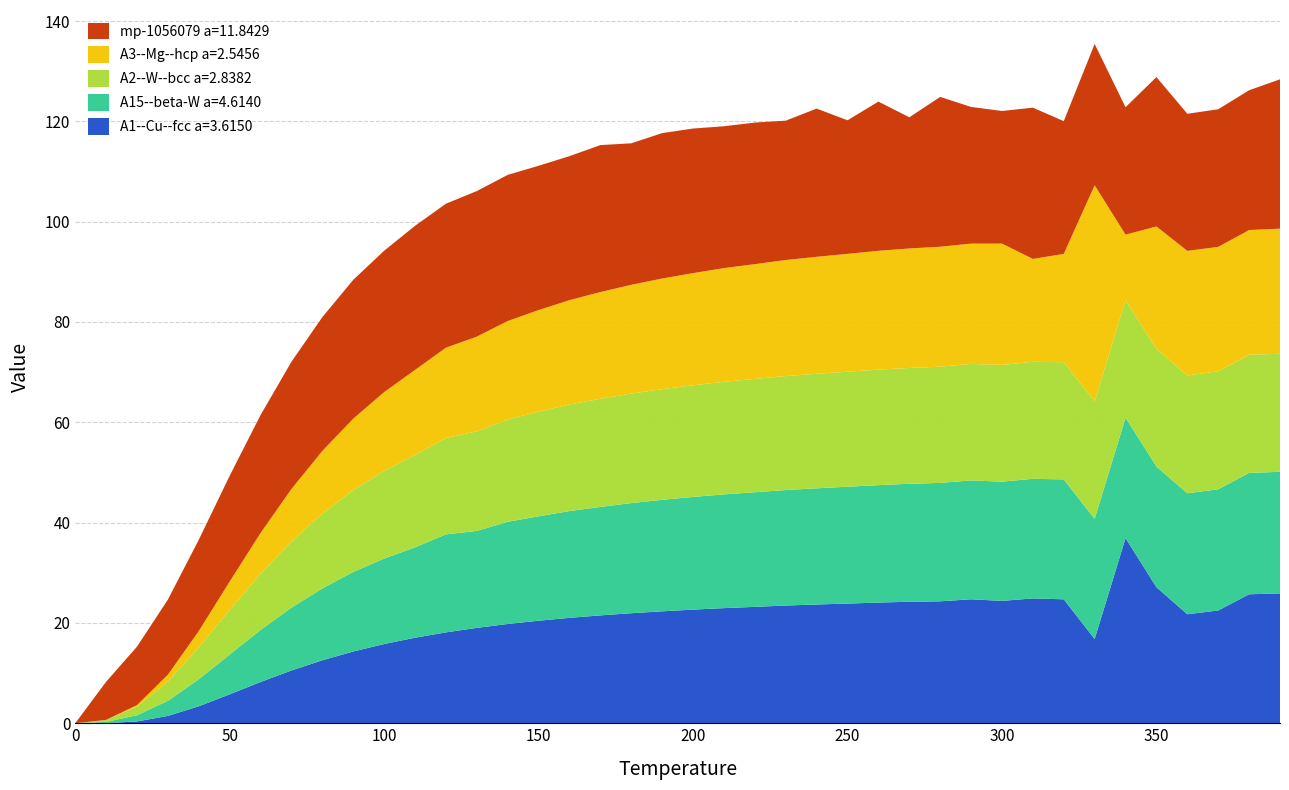

Reading left to right, transcribe all the data shown in this chart.

A1--Cu--fcc a=3.6150: 0.0	0.0	0.4	1.5	3.4	5.8	8.2	10.5	12.6	14.3	15.8	17.1	18.1	19.0	19.8	20.4	21.0	21.5	21.9	22.3	22.7	23.0	23.2	23.5	23.7	23.9	24.1	24.2	24.3	24.7	24.4	24.9	24.7	16.8	36.9	27.1	21.7	22.5	25.7	25.9
A15--beta-W a=4.6140: 0.0	0.2	1.2	3.0	5.4	7.9	10.4	12.5	14.3	15.9	17.0	18.0	19.6	19.3	20.4	20.8	21.3	21.6	22.0	22.2	22.5	22.7	22.9	23.0	23.2	23.3	23.4	23.5	23.6	23.7	23.8	23.8	23.9	24.0	24.0	24.1	24.1	24.2	24.2	24.2
A2--W--bcc a=2.8382: 0.0	0.4	1.7	3.9	6.4	8.9	11.2	13.2	14.9	16.3	17.5	18.4	19.2	19.9	20.4	20.9	21.2	21.6	21.8	22.1	22.3	22.4	22.6	22.7	22.8	22.9	23.0	23.1	23.2	23.2	23.3	23.3	23.4	23.4	23.5	23.5	23.5	23.5	23.5	23.5
A3--Mg--hcp a=2.5456: 0.0	0.0	0.3	1.3	3.3	5.7	8.1	10.5	12.5	14.2	15.7	16.9	18.0	18.9	19.6	20.3	20.8	21.3	21.7	22.1	22.4	22.7	22.9	23.1	23.3	23.5	23.7	23.8	23.9	24.0	24.2	20.5	21.6	43.1	13.0	24.4	24.8	24.8	24.9	24.9
mp-1056079 a=11.8429: 0.0	7.6	11.7	15.0	18.2	21.1	23.5	25.4	26.7	27.7	28.2	28.7	28.7	29.0	29.1	28.8	28.7	29.3	28.2	29.0	28.8	28.3	28.2	27.8	29.5	26.6	29.8	26.2	29.9	27.3	26.4	30.2	26.5	28.2	25.4	29.8	27.3	27.4	27.9	29.8